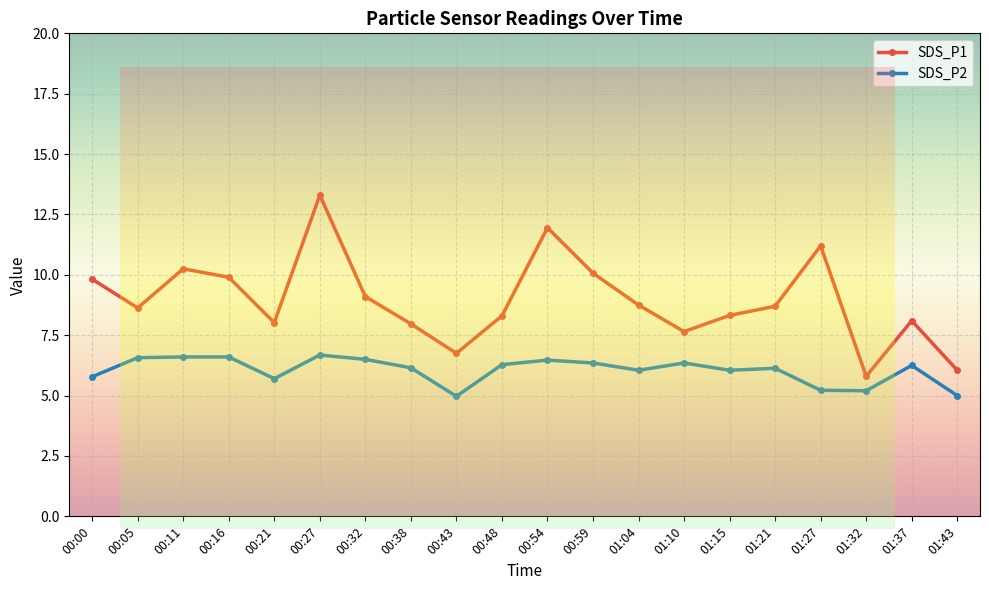

What is the average value of the SDS_P2 series?

6.0